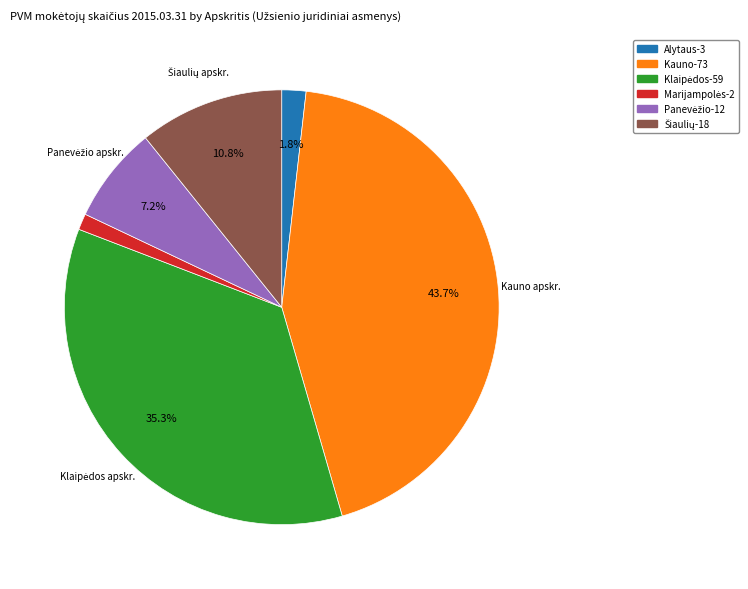

How many slices are in this pie chart?

6